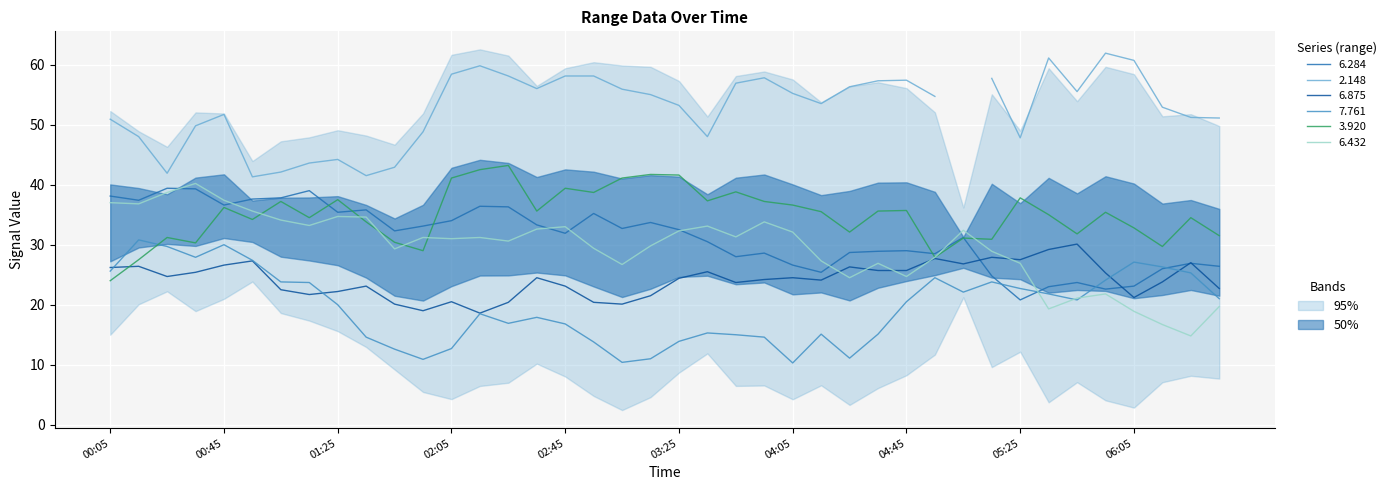

Which category has the lowest value in the 3.920 series?

00:05